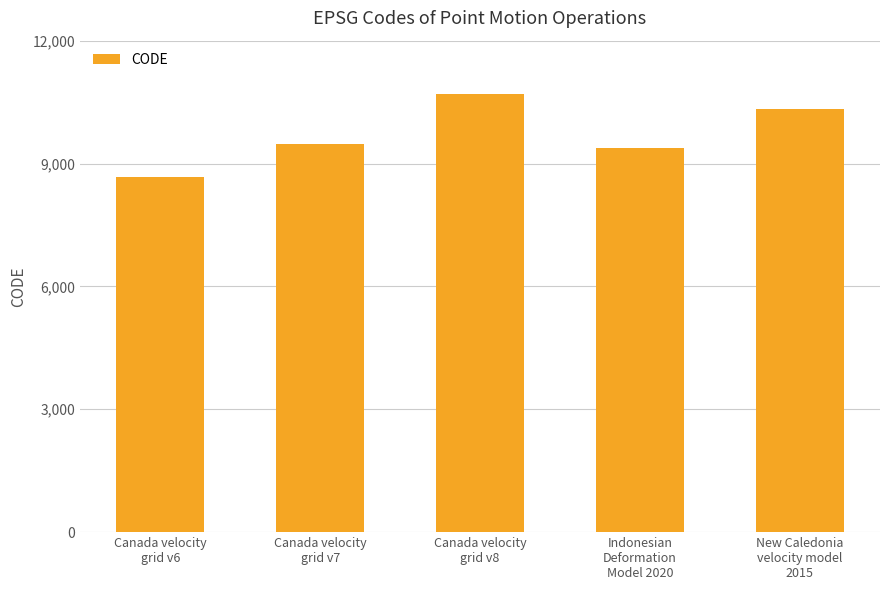

How many bars are there in total?

5